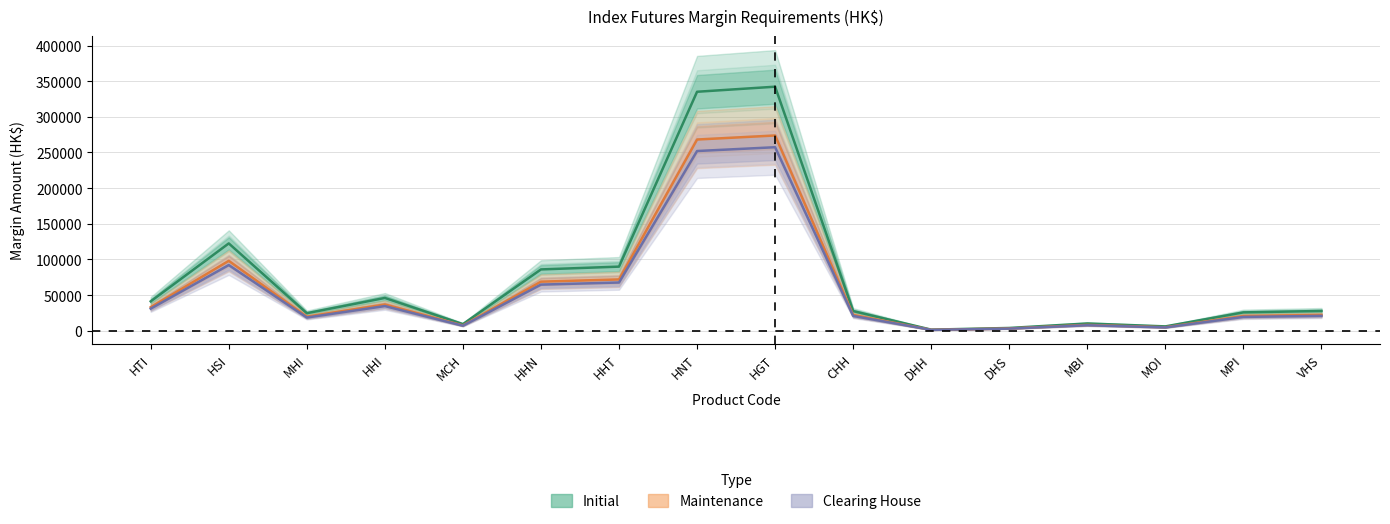

What is the sum of all Maintenance values?

958610